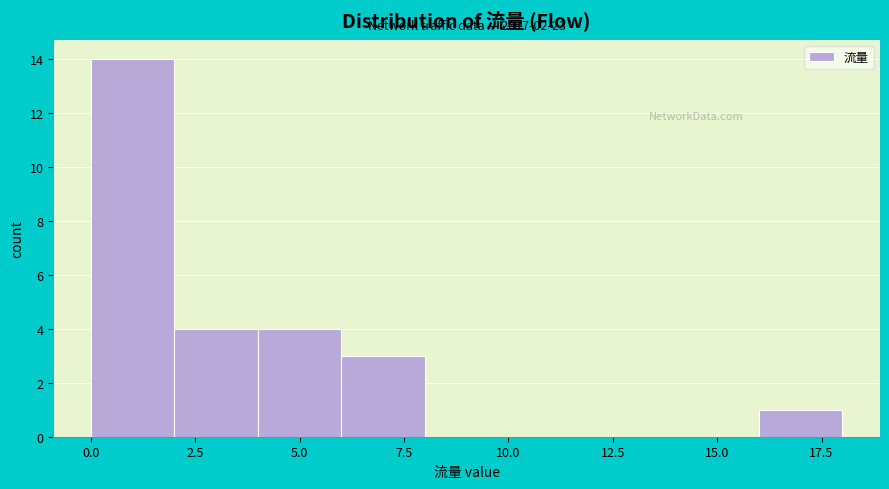

Over which range of the x-axis is the bar tallest?

0 to 2